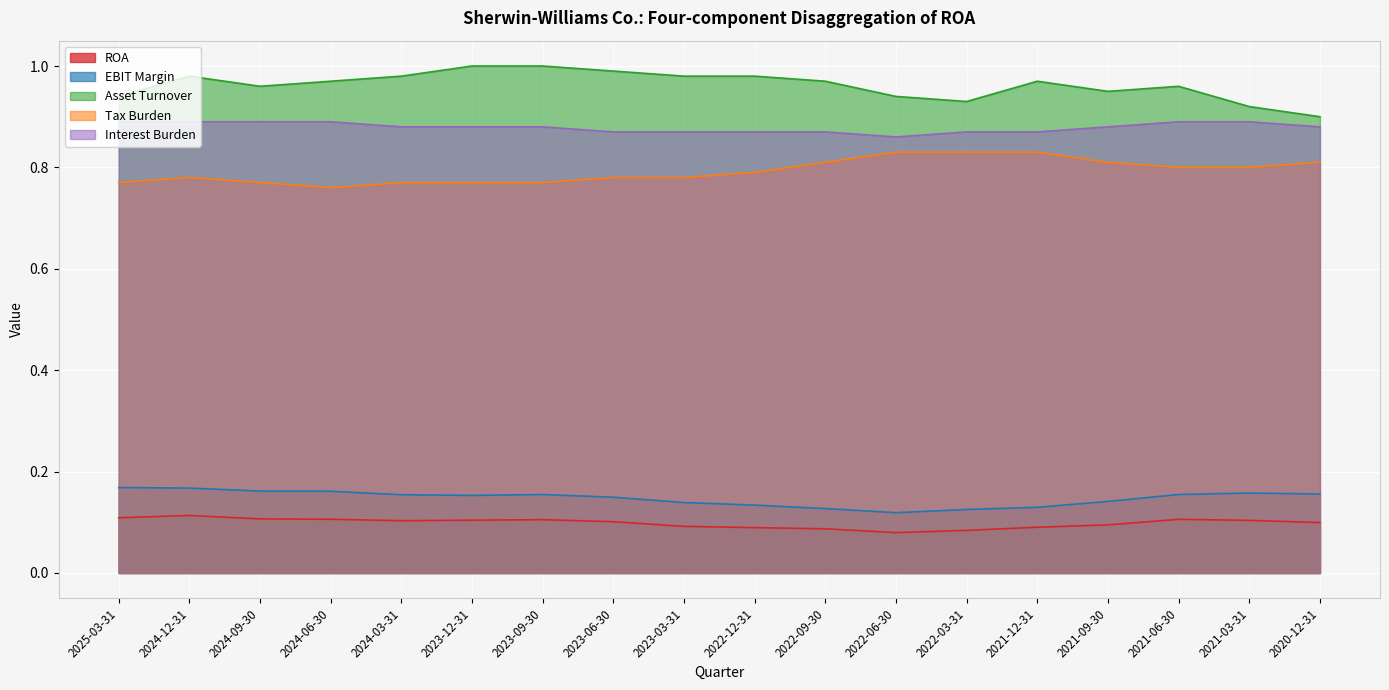

What position from the left is 2024-03-31?

5